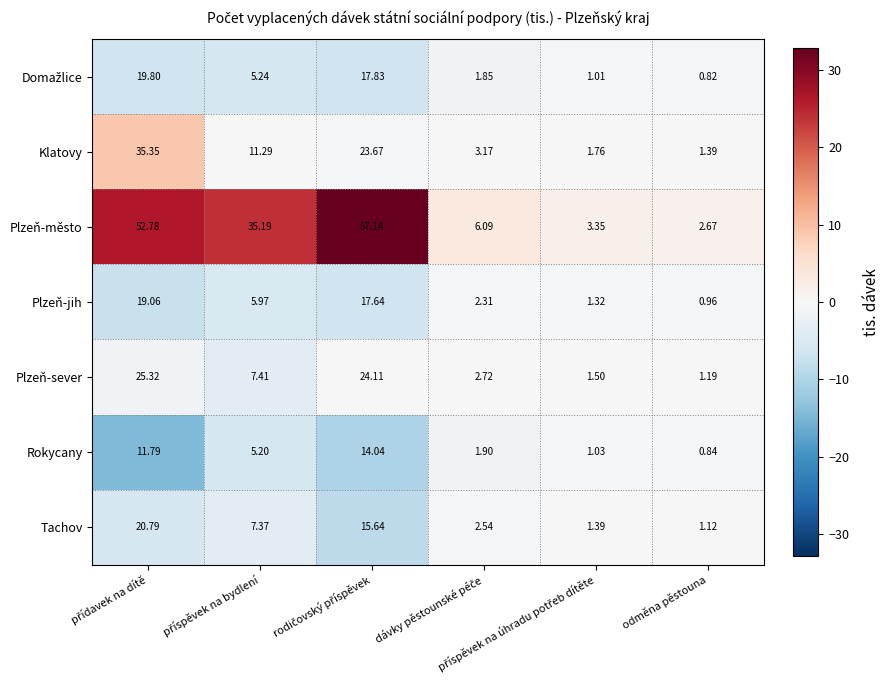

Which series has the largest total across all categories?

Plzeň-město